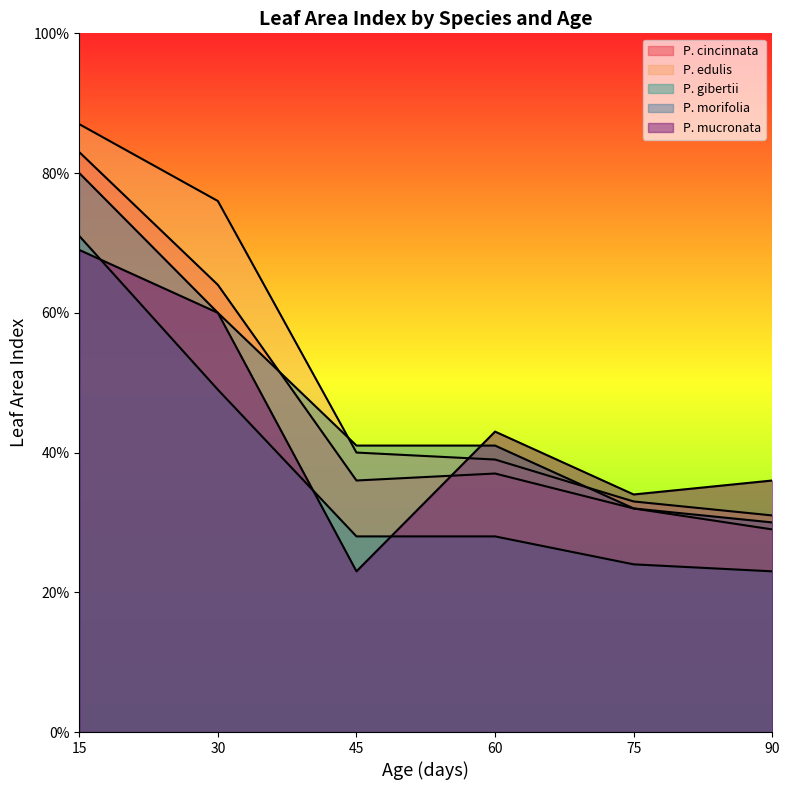

Which series has the widest spread of values?

P. edulis